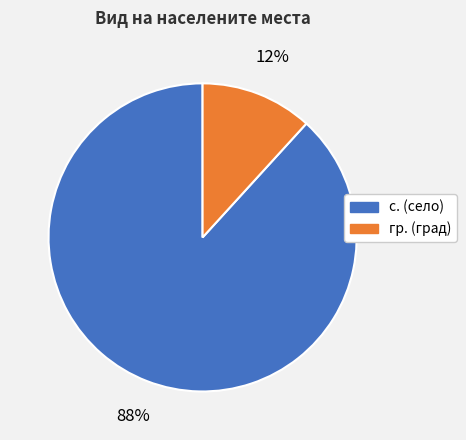

Does any single category account for the majority?

Yes